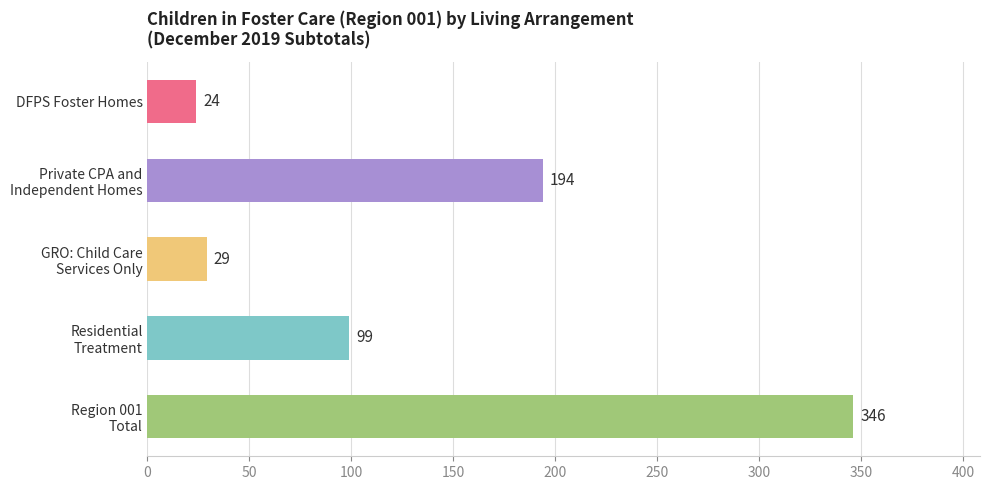

Count the number of categories in the chart.

5